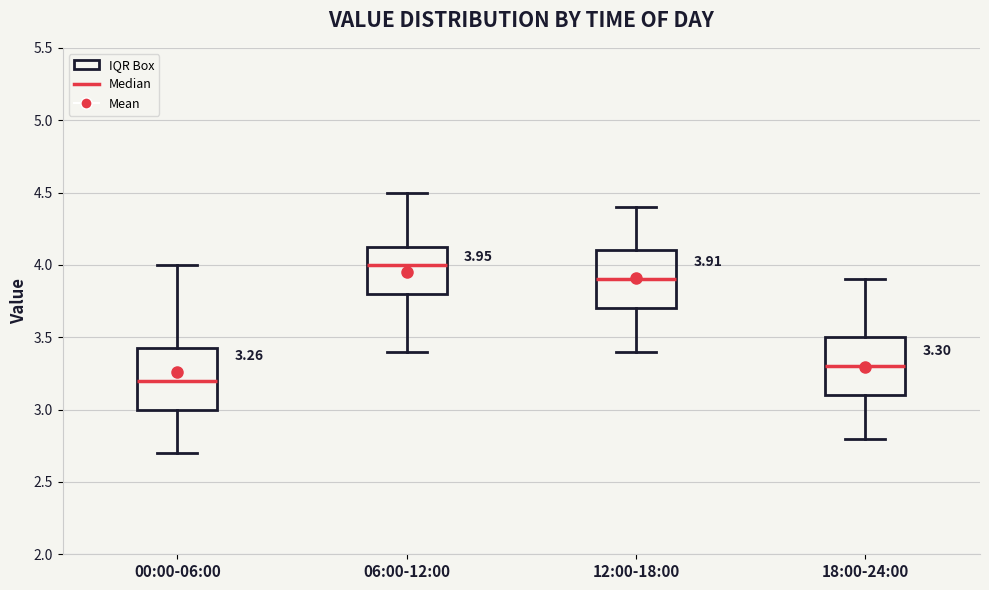

Which box's median line is the lowest?

00:00-06:00